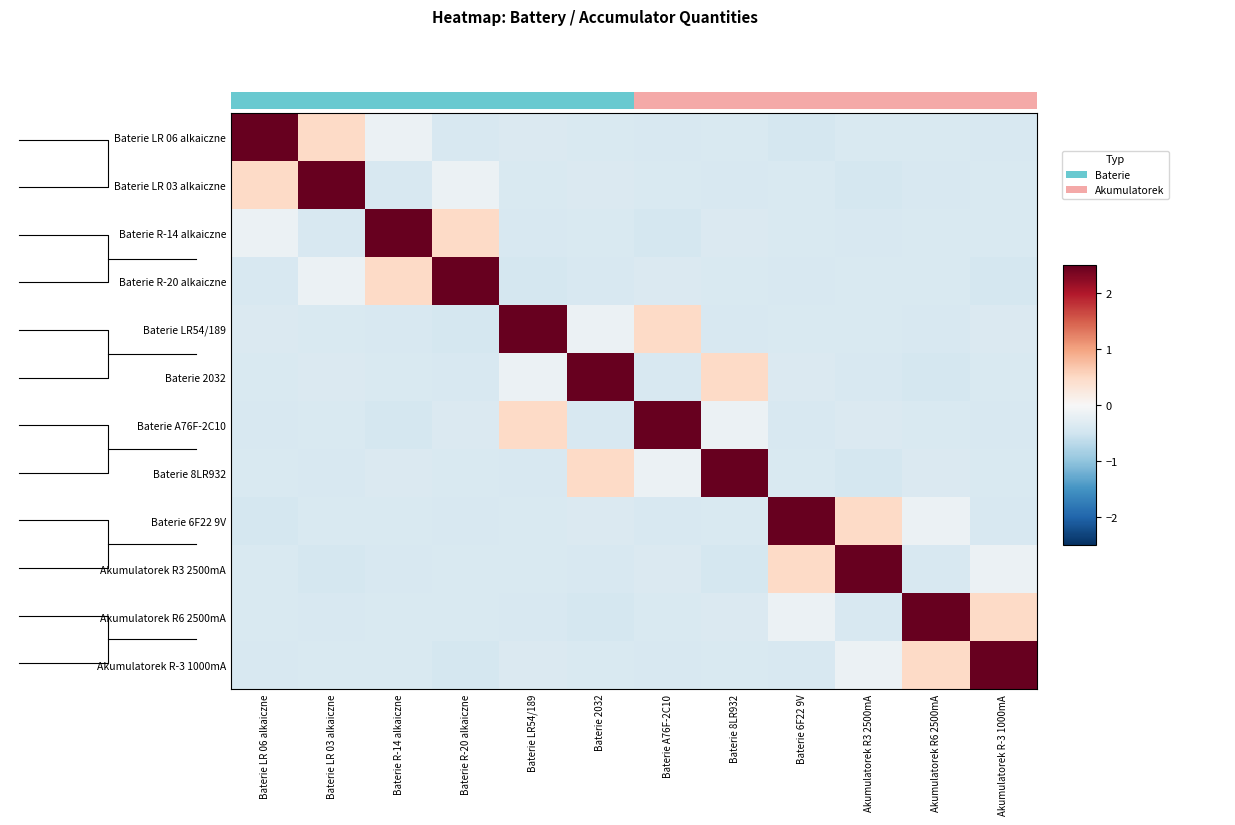

List the series in order of their peak value, lowest first.

Baterie R-20 alkaiczne, Akumulatorek R3 2500mA, Baterie A76F-2C10, Baterie LR 06 alkaiczne, Baterie LR 03 alkaiczne, Baterie 6F22 9V, Akumulatorek R6 2500mA, Akumulatorek R-3 1000mA, Baterie R-14 alkaiczne, Baterie LR54/189, Baterie 2032, Baterie 8LR932